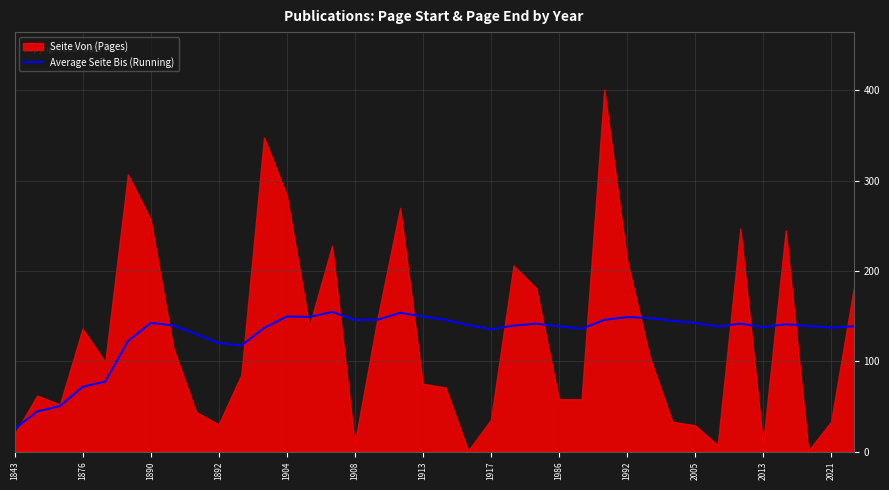

Reading right to left, transcribe all the data shown in this chart.

138.7	137.3	139.1	141.0	137.8	141.7	138.3	142.5	144.7	147.9	148.9	145.9	136.0	138.7	141.7	139.4	135.5	140.0	145.8	149.6	153.7	146.0	145.8	154.7	149.1	149.6	136.9	117.4	120.2	130.0	139.8	142.4	122.3	77.6	71.8	50.3	44.5	25.0